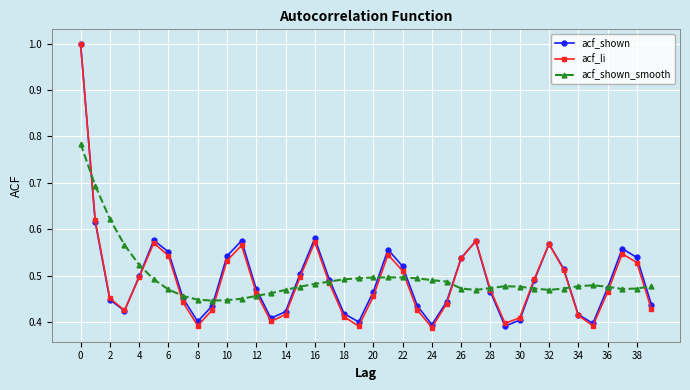

How many interior local valleys does the acf_li series have?

7